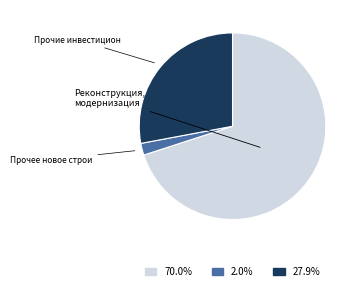

Is there a majority slice in this chart?

Yes